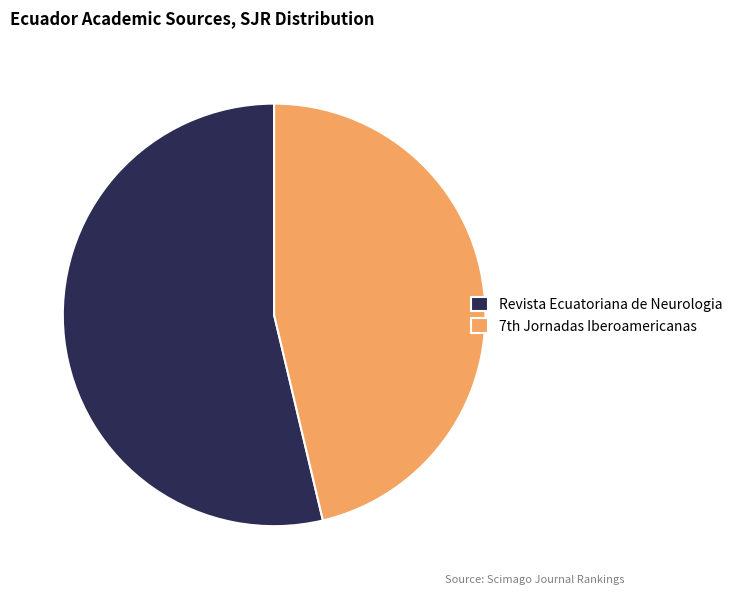

Which slice represents more than half of the pie?

Revista Ecuatoriana de Neurologia